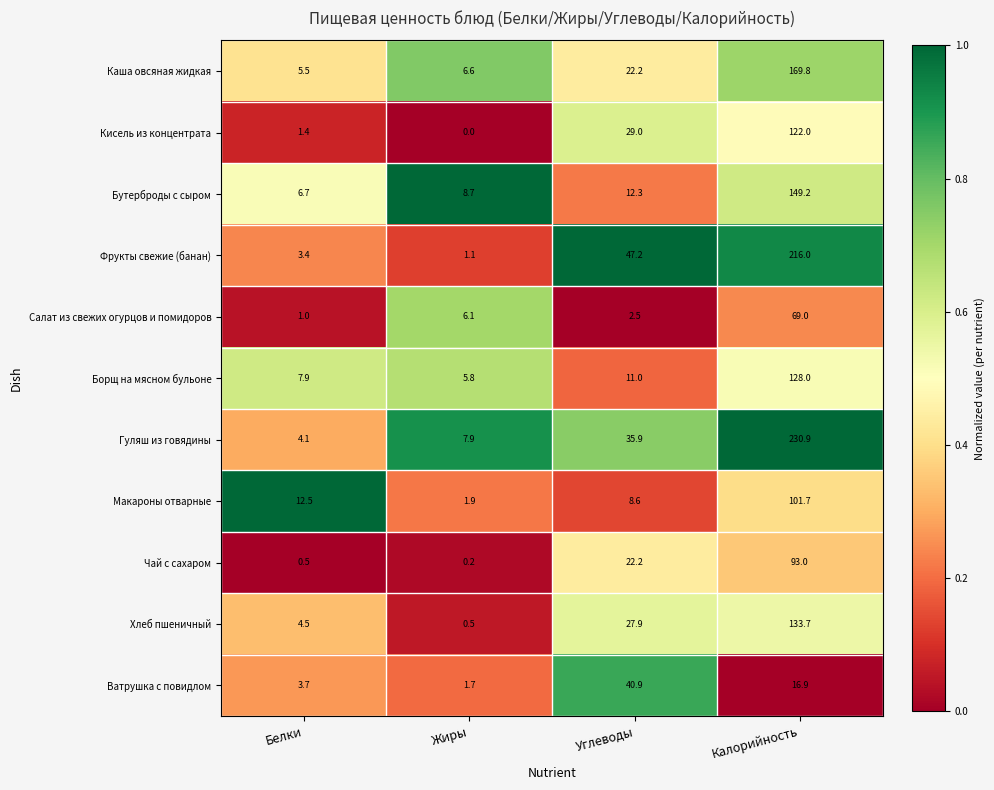

What is the total value across all series at Калорийность?

1430.2